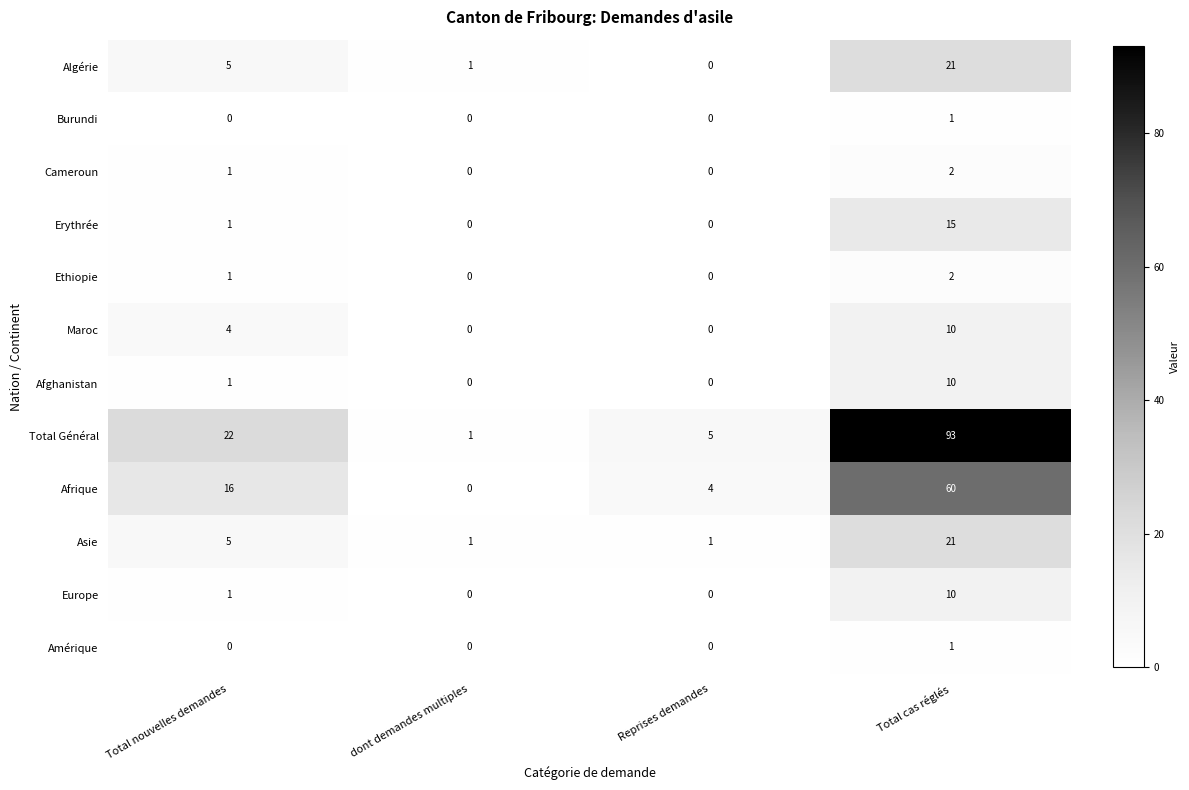

Which series has the widest spread of values?

Total Général